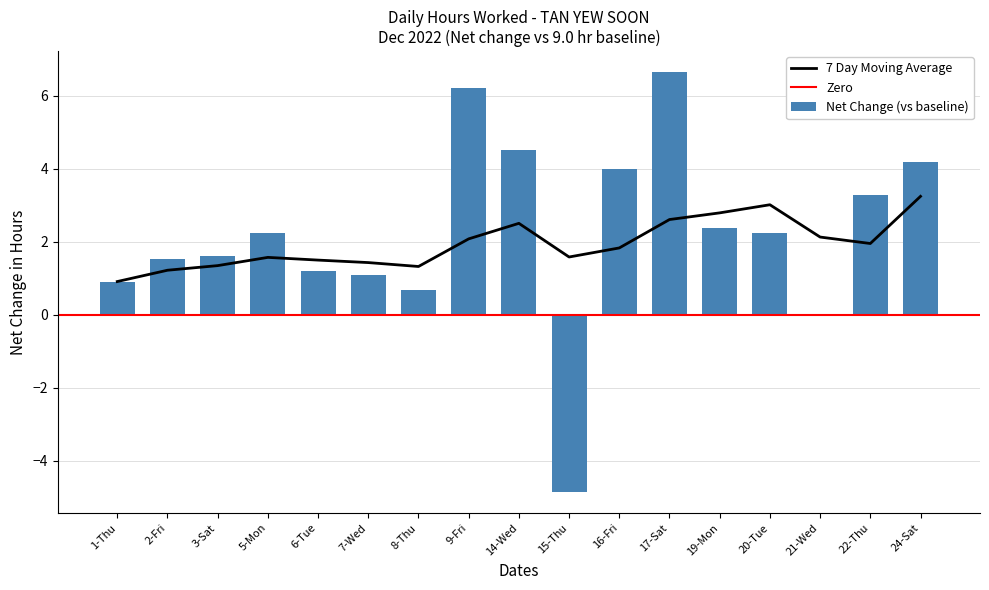

At which label does the data first exceed 2?

5-Mon